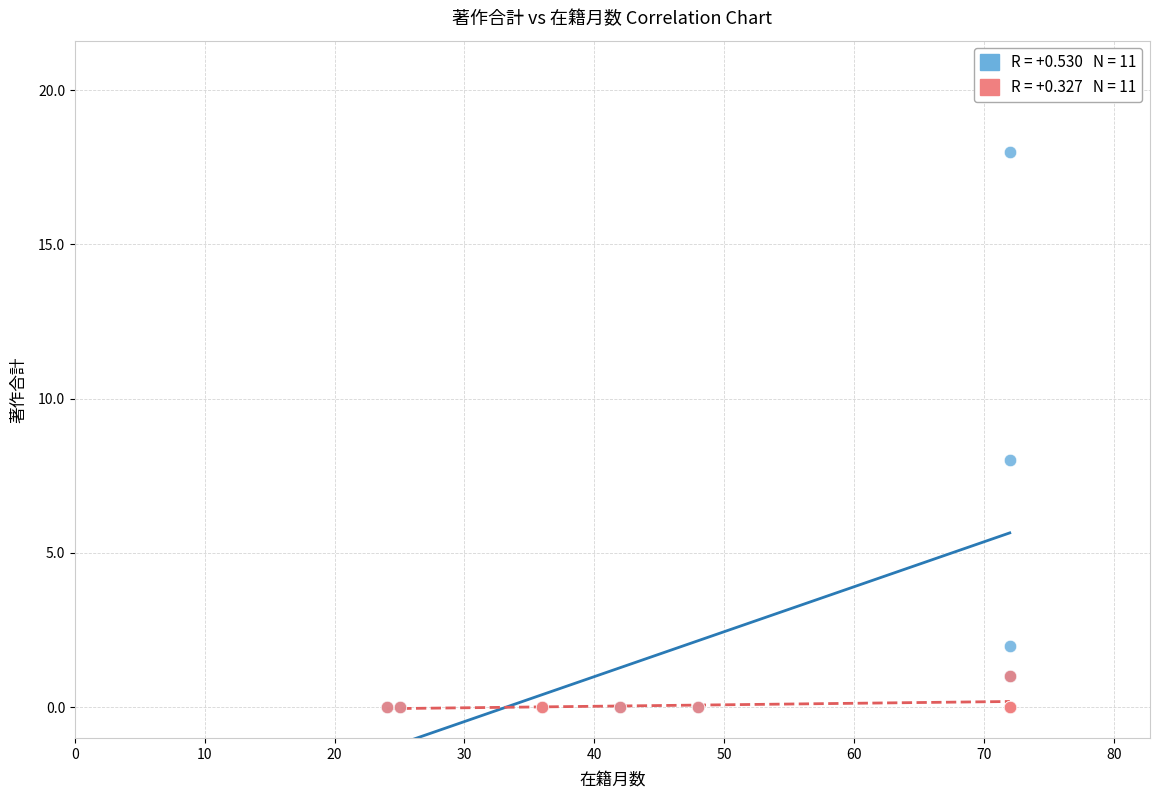

Across all series, what Y value is closest to 9?

8